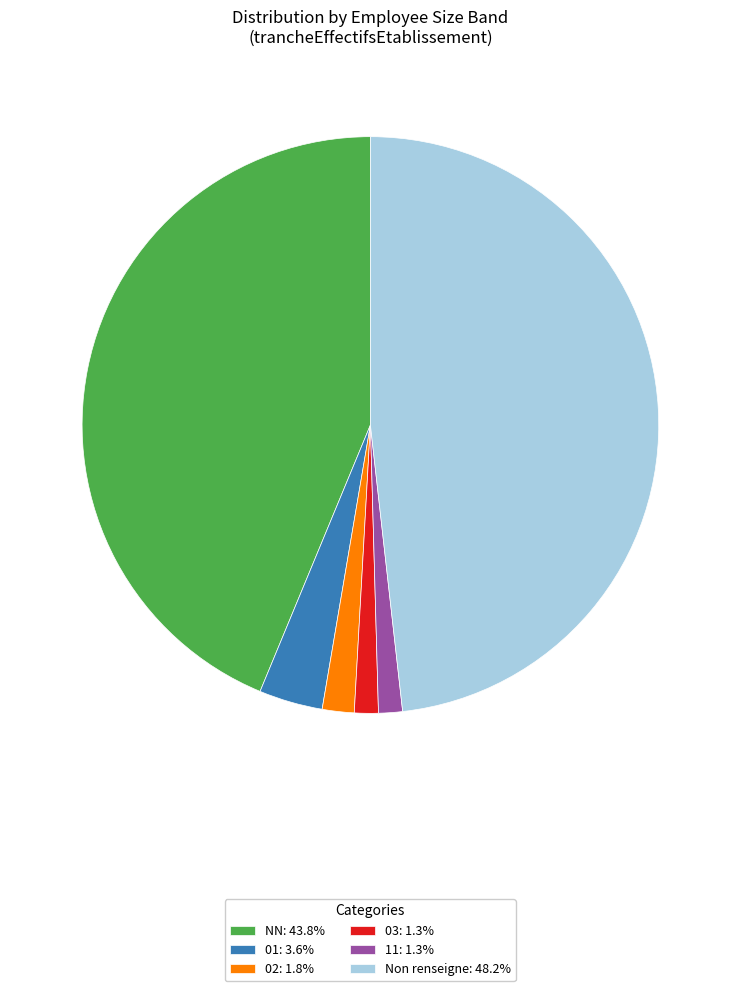

Approximately how many times larger is the value at NN: 43.8% compared to 02: 1.8%?

24.5